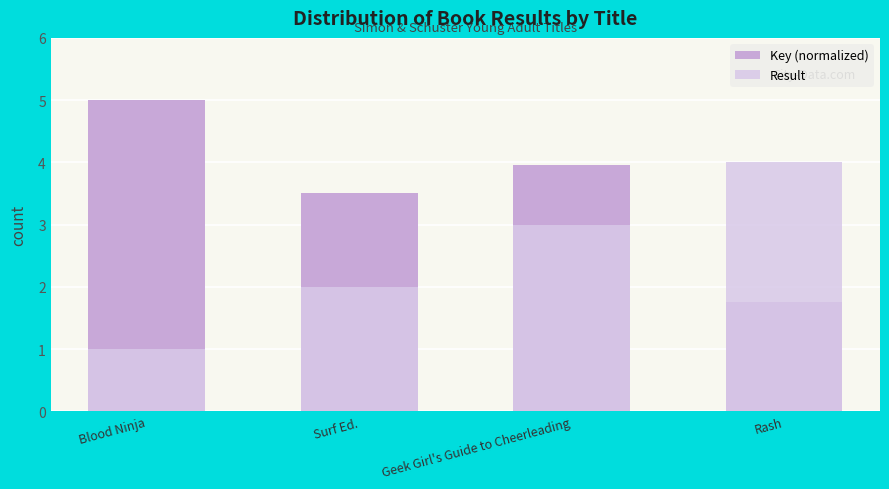

What is the label of the 3rd bar from the left?

Geek Girl's Guide to Cheerleading